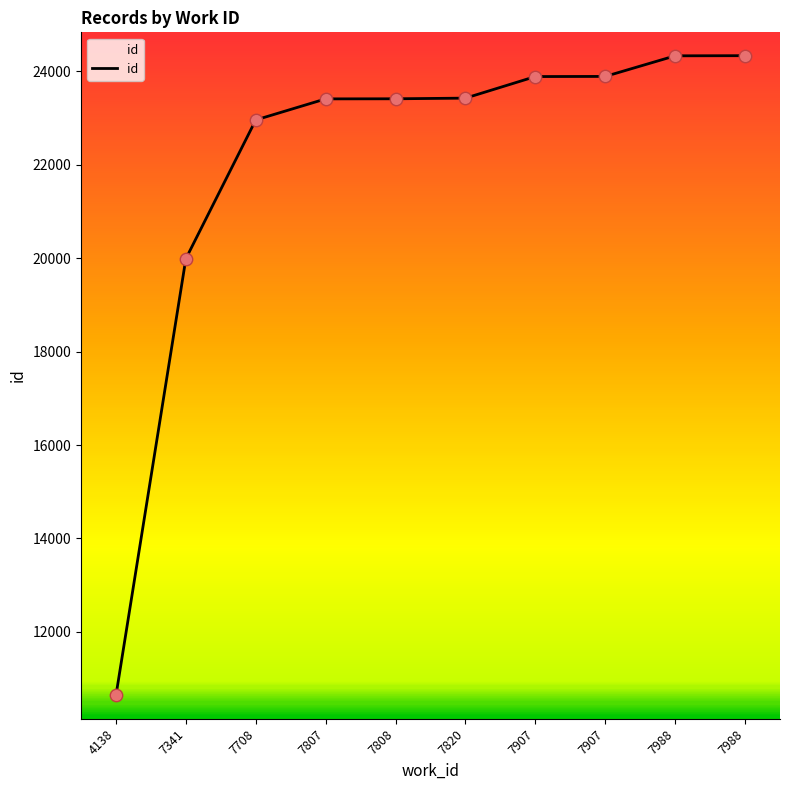

What is the ratio of the value at 7907 to the value at 7988?

1.0